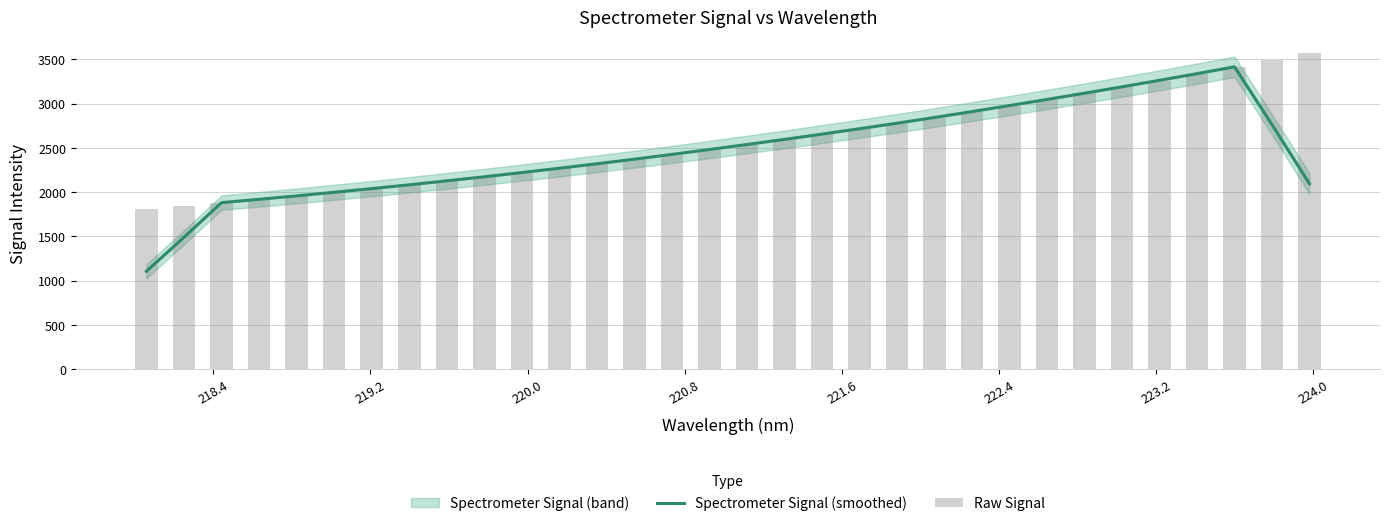

What is the highest value of the Spectrometer Signal (smoothed) series?

3416.2